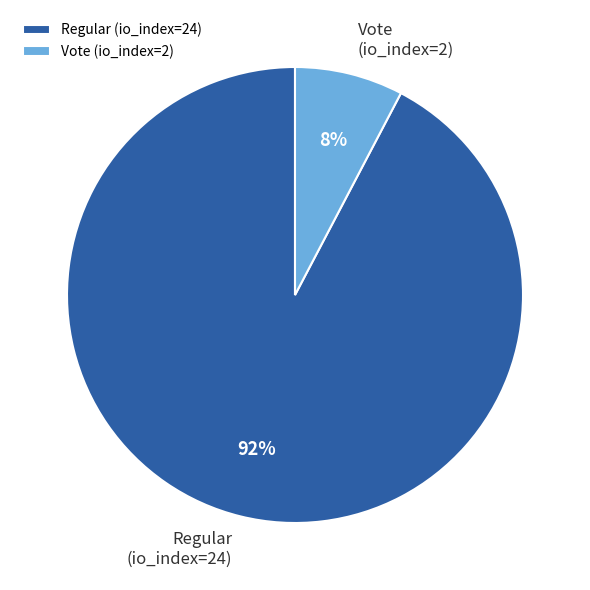

To the nearest percent, what is the average slice percentage?

50%